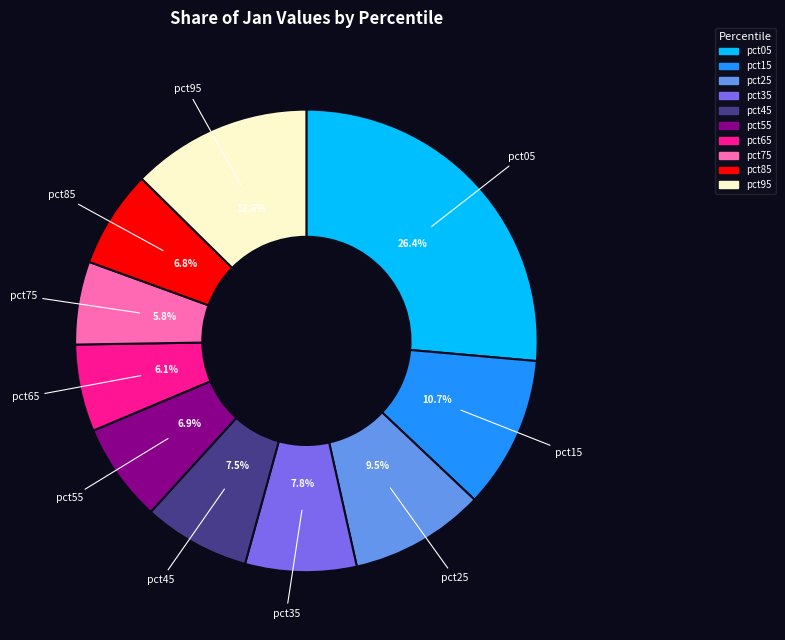

How many segments does this pie chart have?

10